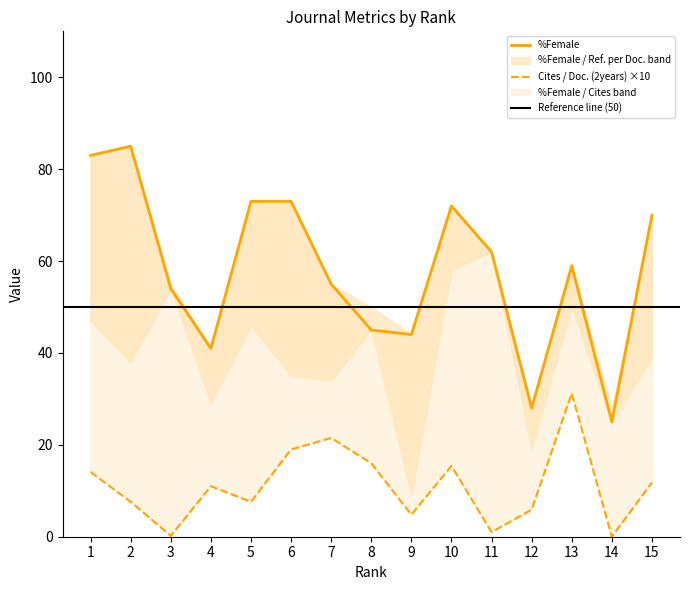

What is the average value of the Cites / Doc. (2years) series?

11.1